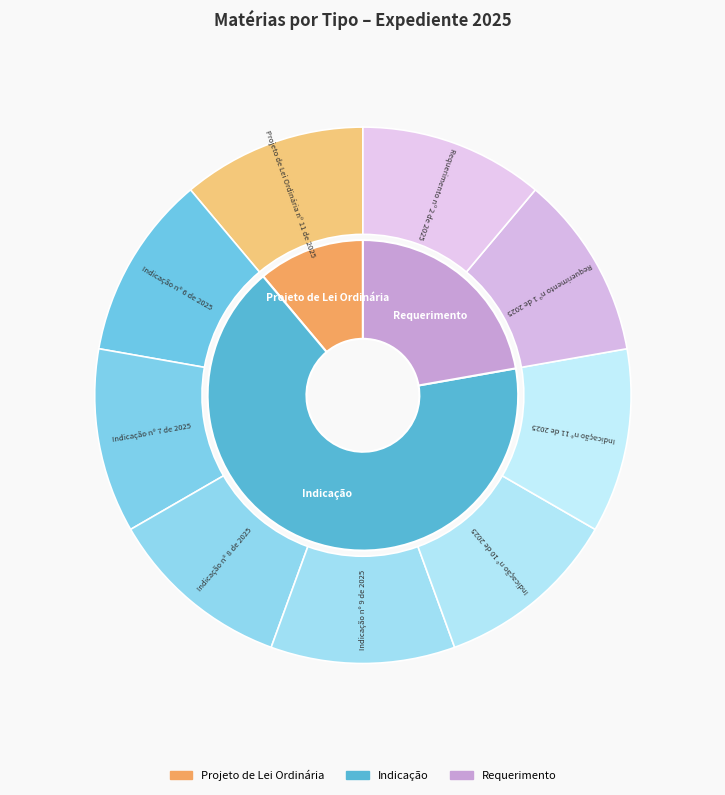

Is it true that Indicação nº 11 de 2025 is 11% of the pie?

True